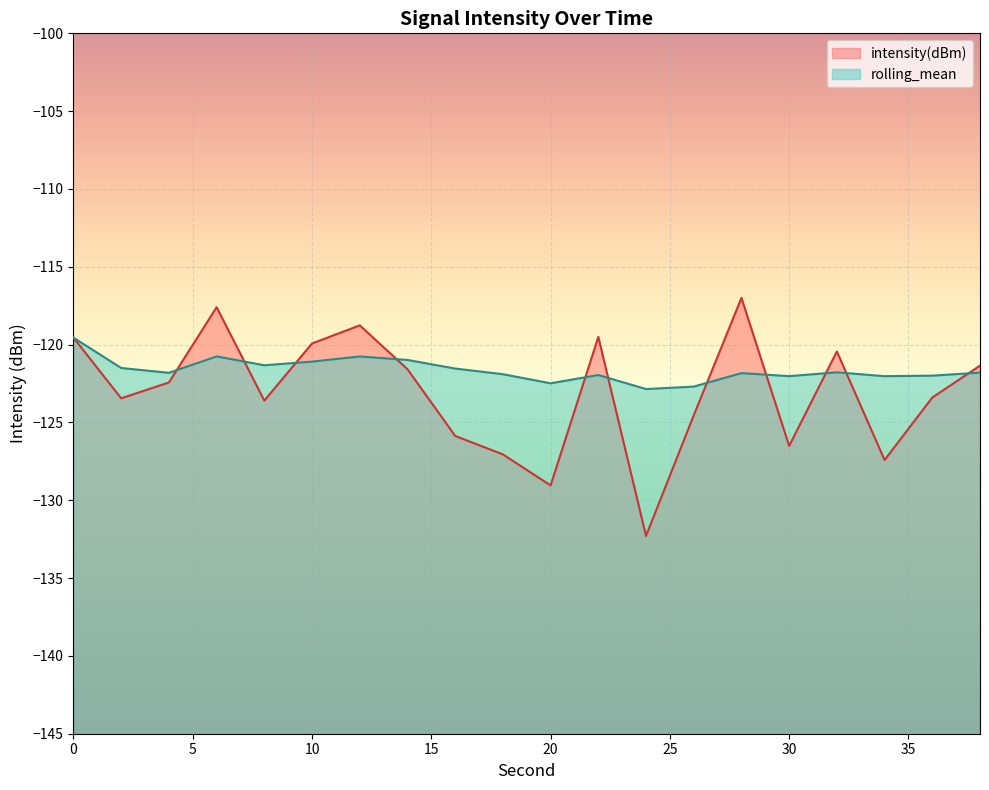

At 0, list the series in order from smallest to largest.

intensity(dBm), rolling_mean